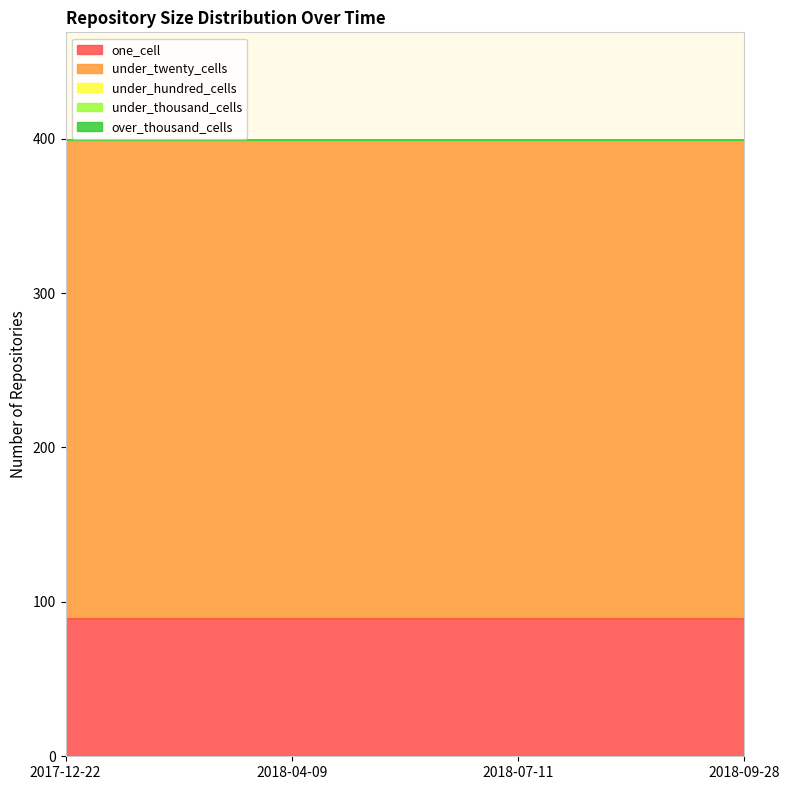

What is the total value across all series at 2018-09-28?

399